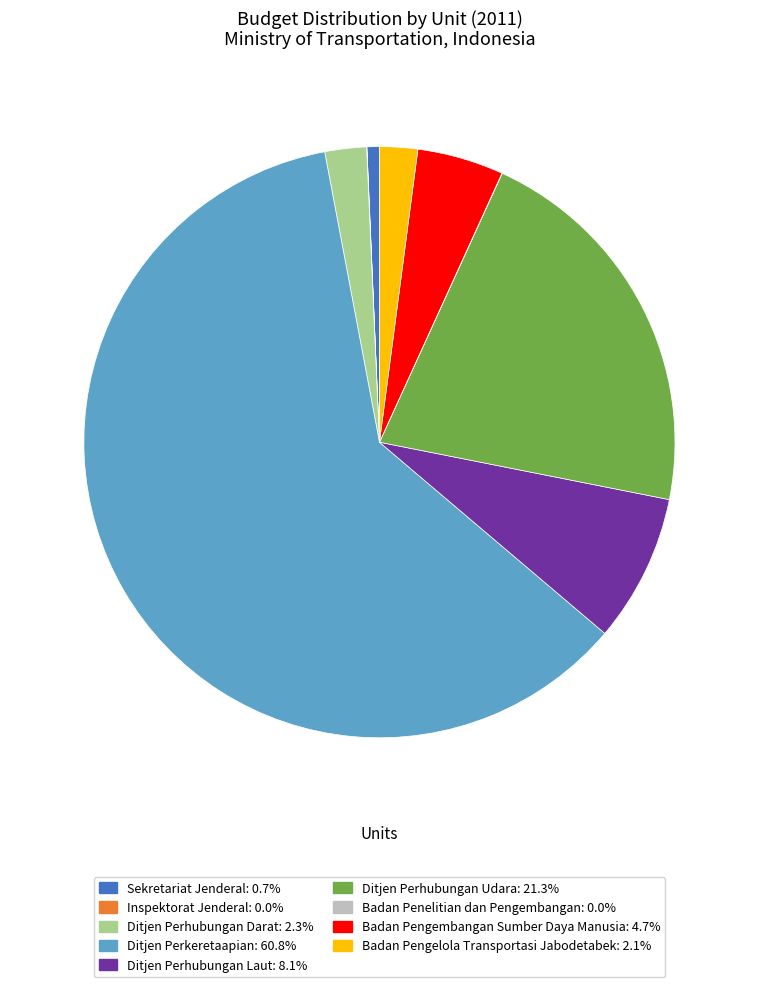

Which slice is the largest?

Ditjen Perkeretaapian